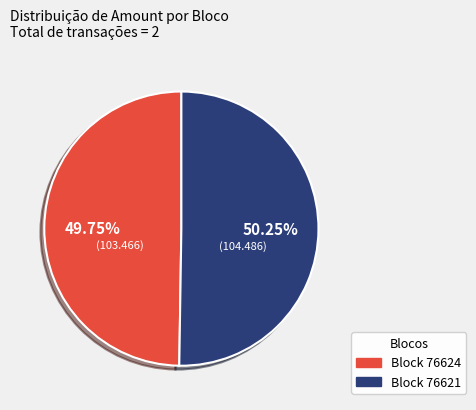

Is there any slice that represents more than half of the pie?

Yes